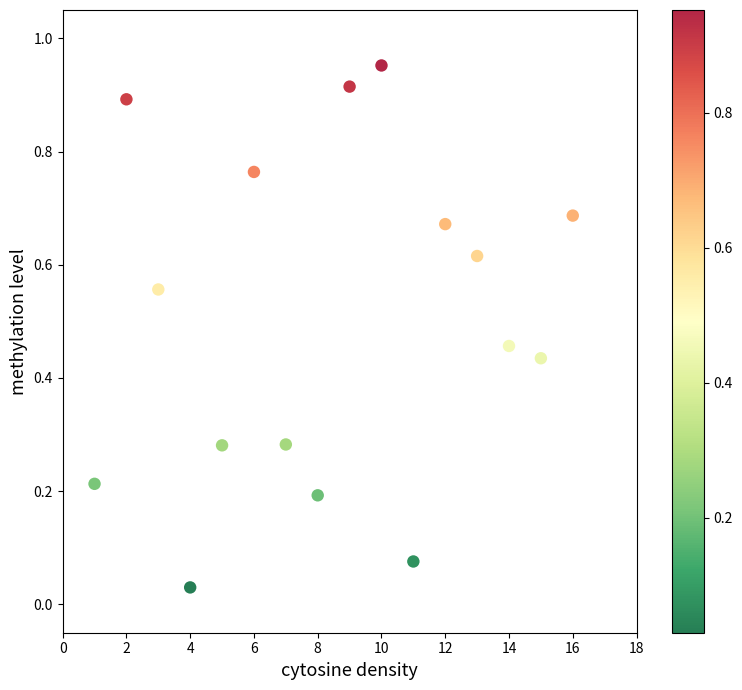

What is the range of X values (max minus min)?

15.0